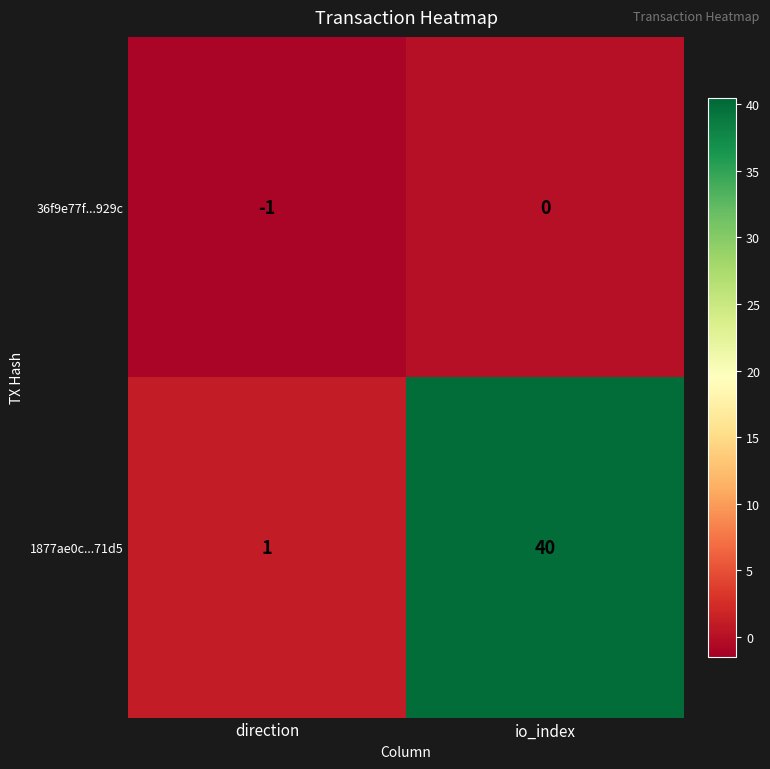

Which series changed the most between direction and io_index?

1877ae0c...71d5